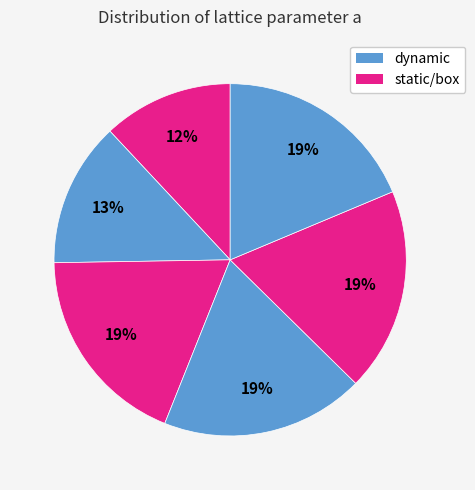

How many slices are in this pie chart?

6